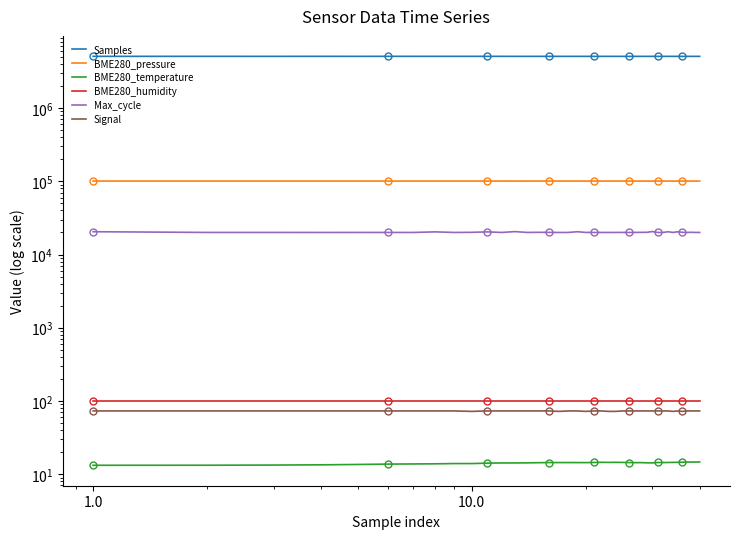

What is the minimum value shown in the chart?

13.2